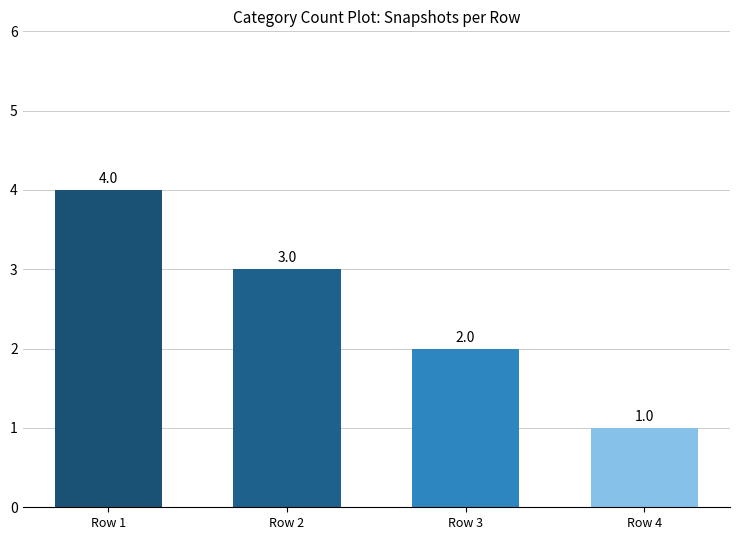

What is the greatest value displayed?

4